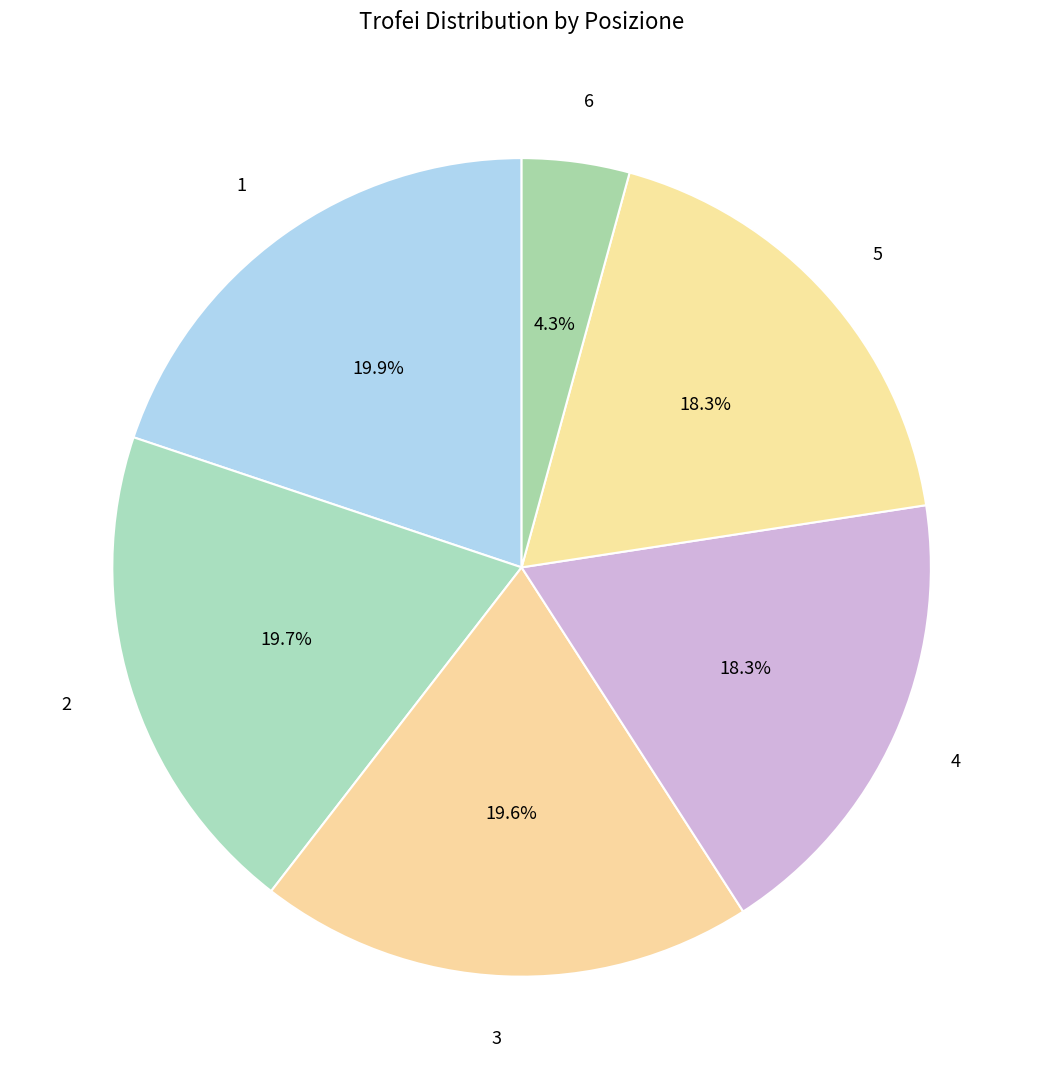

How many segments does this pie chart have?

6